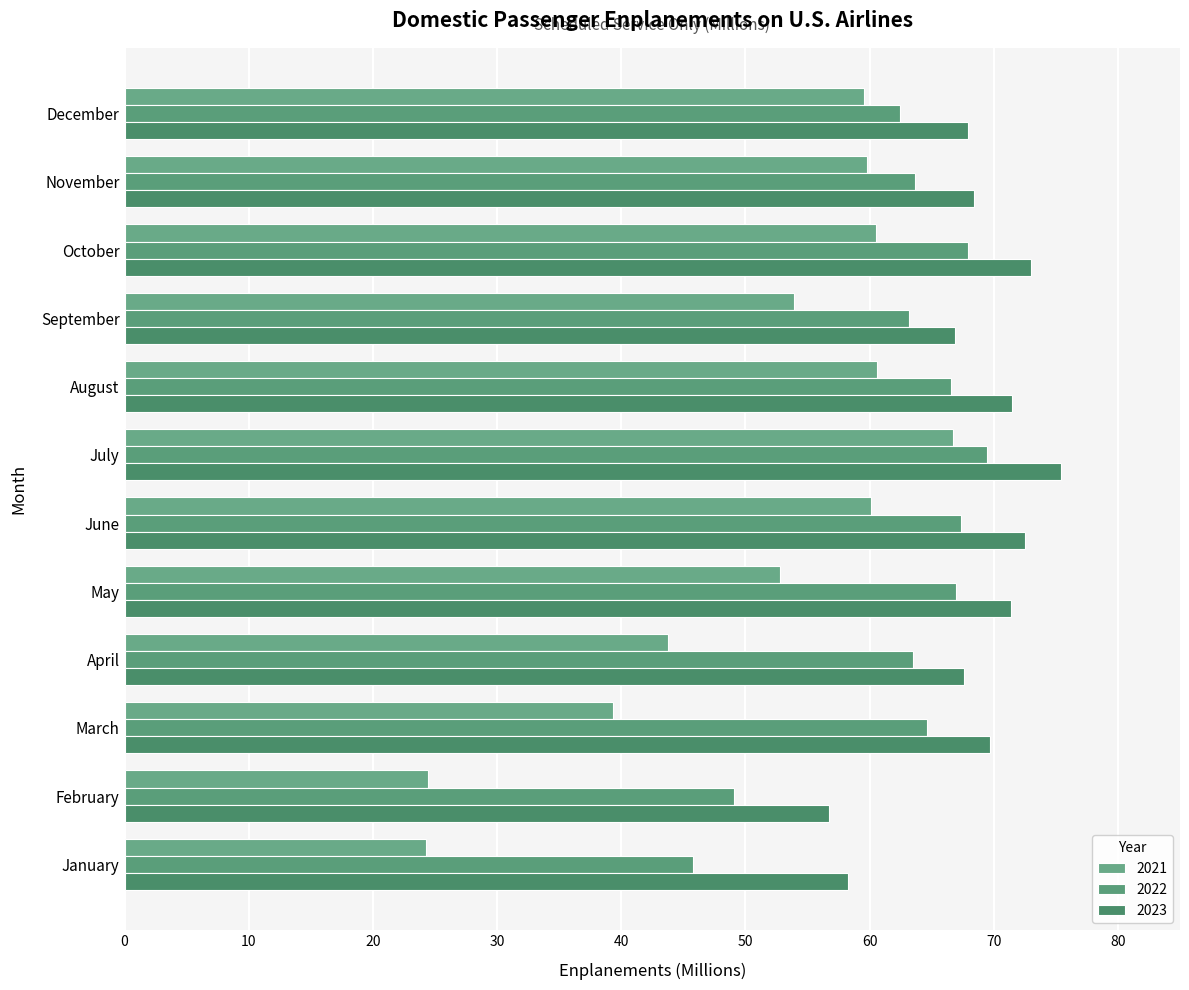

Reading left to right, transcribe all the data shown in this chart.

2021: January=24.3	February=24.5	March=39.3	April=43.8	May=52.8	June=60.1	July=66.7	August=60.6	September=53.9	October=60.5	November=59.8	December=59.5
2022: January=45.8	February=49.1	March=64.6	April=63.5	May=67.0	June=67.4	July=69.4	August=66.5	September=63.1	October=67.9	November=63.7	December=62.5
2023: January=58.3	February=56.7	March=69.7	April=67.6	May=71.4	June=72.5	July=75.4	August=71.5	September=66.9	October=73.0	November=68.4	December=67.9